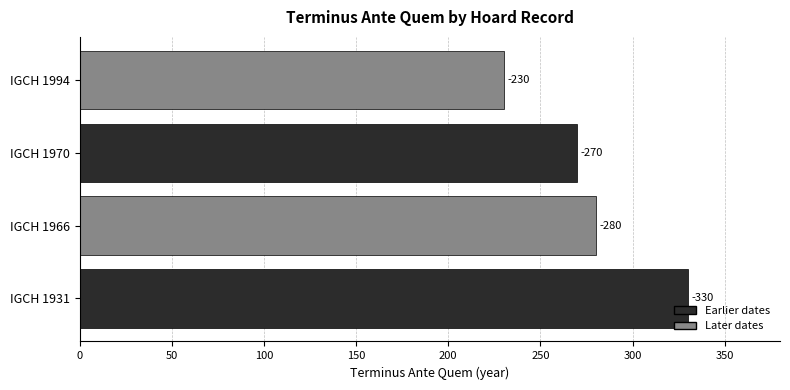

Are the bars horizontal?

Yes